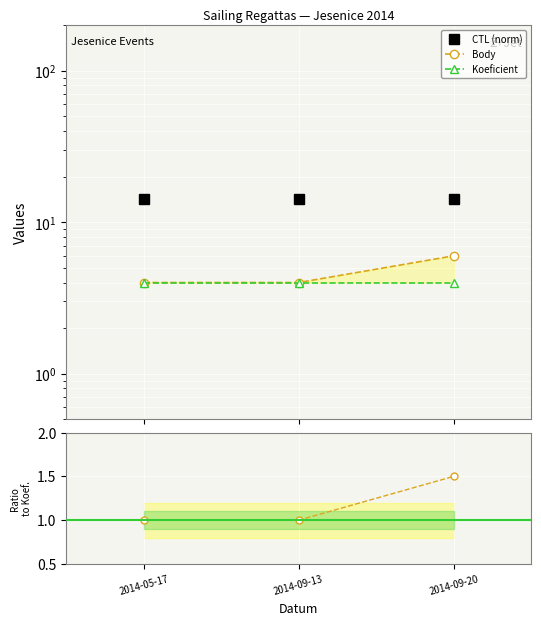

The CTL series shows 14.2 at 2014-05-17. True or false?

True